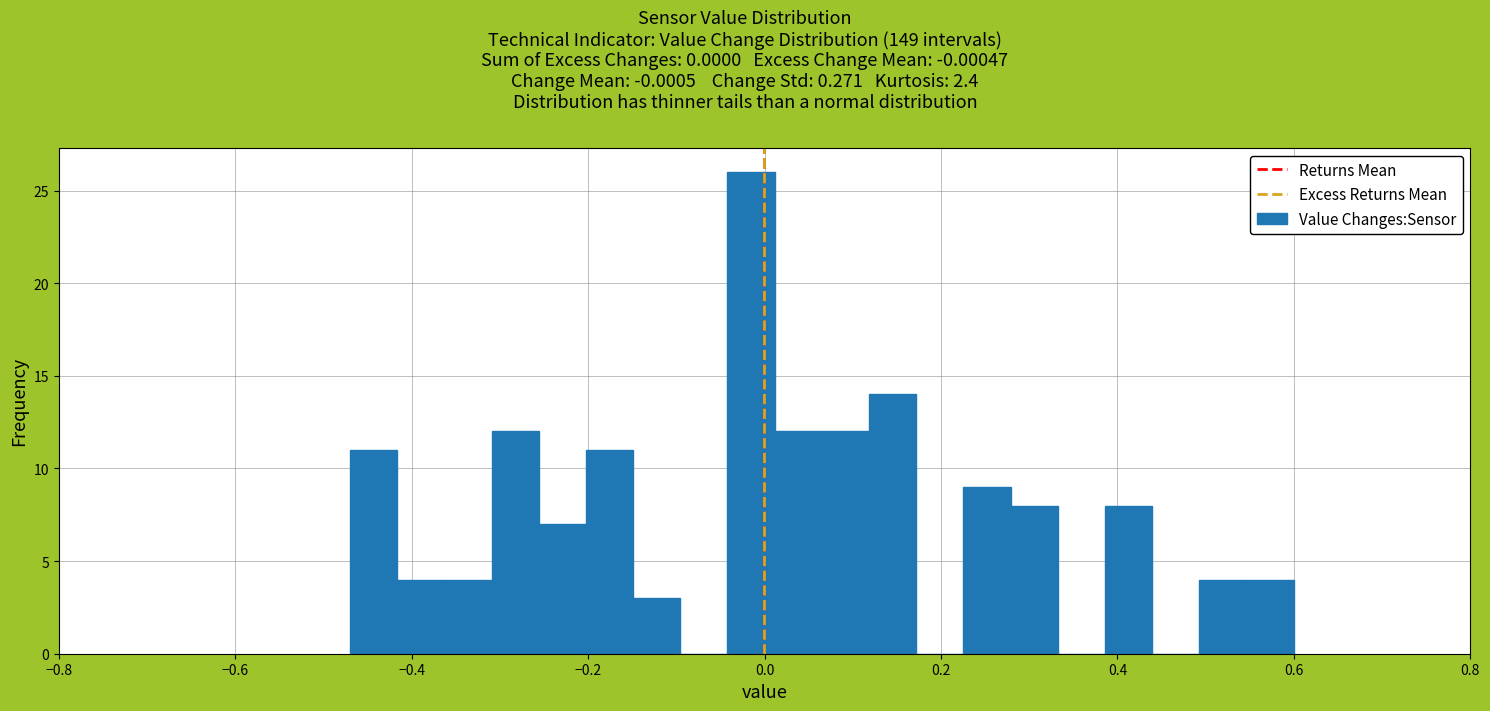

Read against the x-axis, roughly where is the centre of the tallest bar?

-0.02